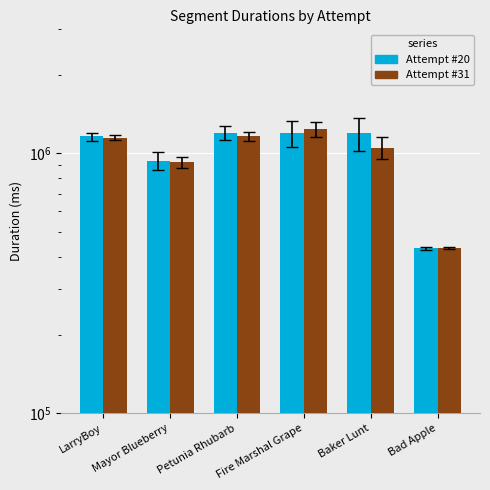

Is the value of Attempt #20 at LarryBoy greater than the value of Attempt #31 at LarryBoy?

Yes